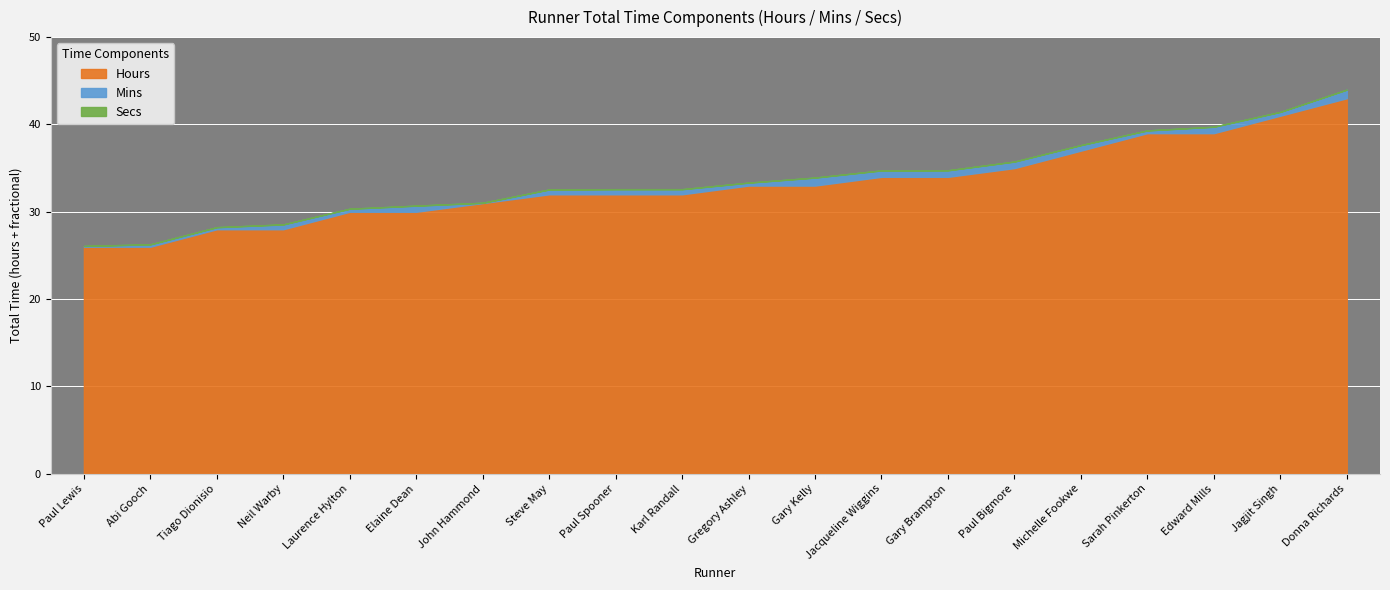

Reading left to right, extract all data points from this chart.

Hours: Paul Lewis=26	Abi Gooch=26	Tiago Dionisio=28	Neil Warby=28	Laurence Hylton=30	Elaine Dean=30	John Hammond=31	Steve May=32	Paul Spooner=32	Karl Randall=32	Gregory Ashley=33	Gary Kelly=33	Jacqueline Wiggins=34	Gary Brampton=34	Paul Bigmore=35	Michelle Fookwe=37	Sarah Pinkerton=39	Edward Mills=39	Jagjit Singh=41	Donna Richards=43
Mins: Paul Lewis=5	Abi Gooch=16	Tiago Dionisio=14	Neil Warby=33	Laurence Hylton=21	Elaine Dean=42	John Hammond=2	Steve May=33	Paul Spooner=35	Karl Randall=35	Gregory Ashley=20	Gary Kelly=55	Jacqueline Wiggins=44	Gary Brampton=45	Paul Bigmore=45	Michelle Fookwe=38	Sarah Pinkerton=19	Edward Mills=44	Jagjit Singh=26	Donna Richards=59
Secs: Paul Lewis=37	Abi Gooch=53	Tiago Dionisio=31	Neil Warby=44	Laurence Hylton=24	Elaine Dean=21	John Hammond=4	Steve May=24	Paul Spooner=37	Karl Randall=37	Gregory Ashley=47	Gary Kelly=7	Jacqueline Wiggins=39	Gary Brampton=27	Paul Bigmore=21	Michelle Fookwe=21	Sarah Pinkerton=7	Edward Mills=41	Jagjit Singh=34	Donna Richards=41